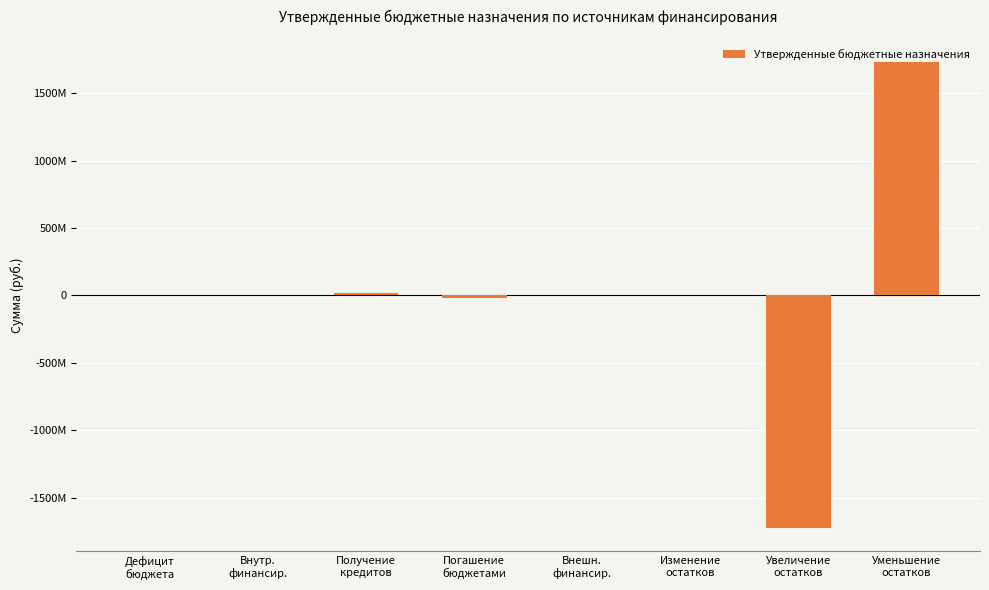

Rank the categories by value from highest to lowest.

Уменьшение
остатков, Получение
кредитов, Дефицит
бюджета, Изменение
остатков, Внутр.
финансир., Внешн.
финансир., Погашение
бюджетами, Увеличение
остатков